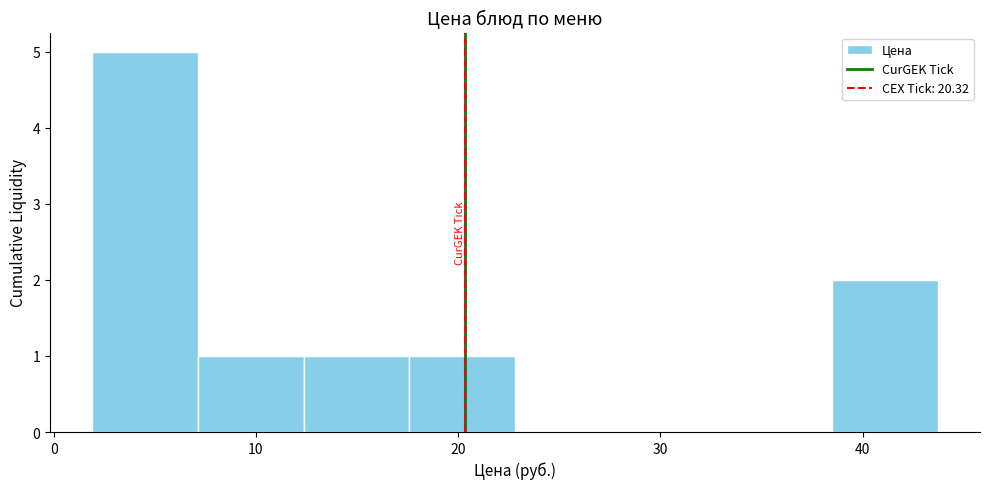

Reading left to right, transcribe this chart: for each bar, give the range it covers on the x-axis and its height. Neither the bar edges nor the heights are printed on the chart, so give them approximately, as read against the axes.

2 to 7: 5
7 to 12: 1
12 to 18: 1
18 to 23: 1
23 to 28: 0
28 to 33: 0
33 to 38: 0
38 to 44: 2